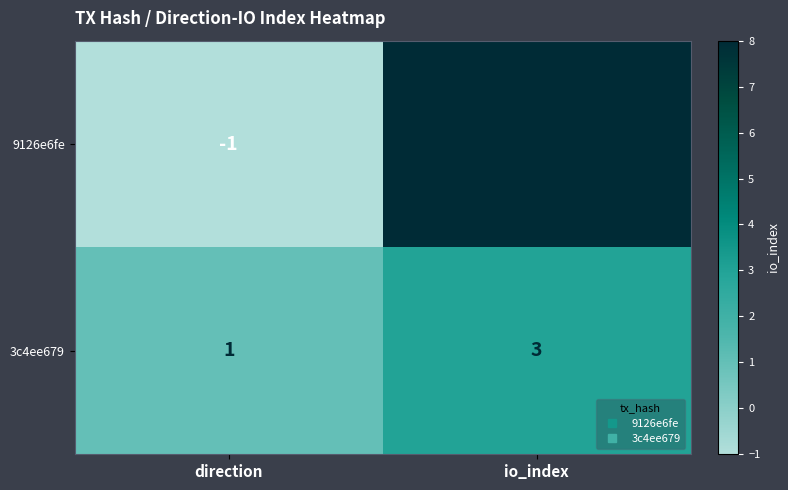

Reading left to right, what are all the values shown in this chart?

9126e6fe: direction=-1	io_index=8
3c4ee679: direction=1	io_index=3